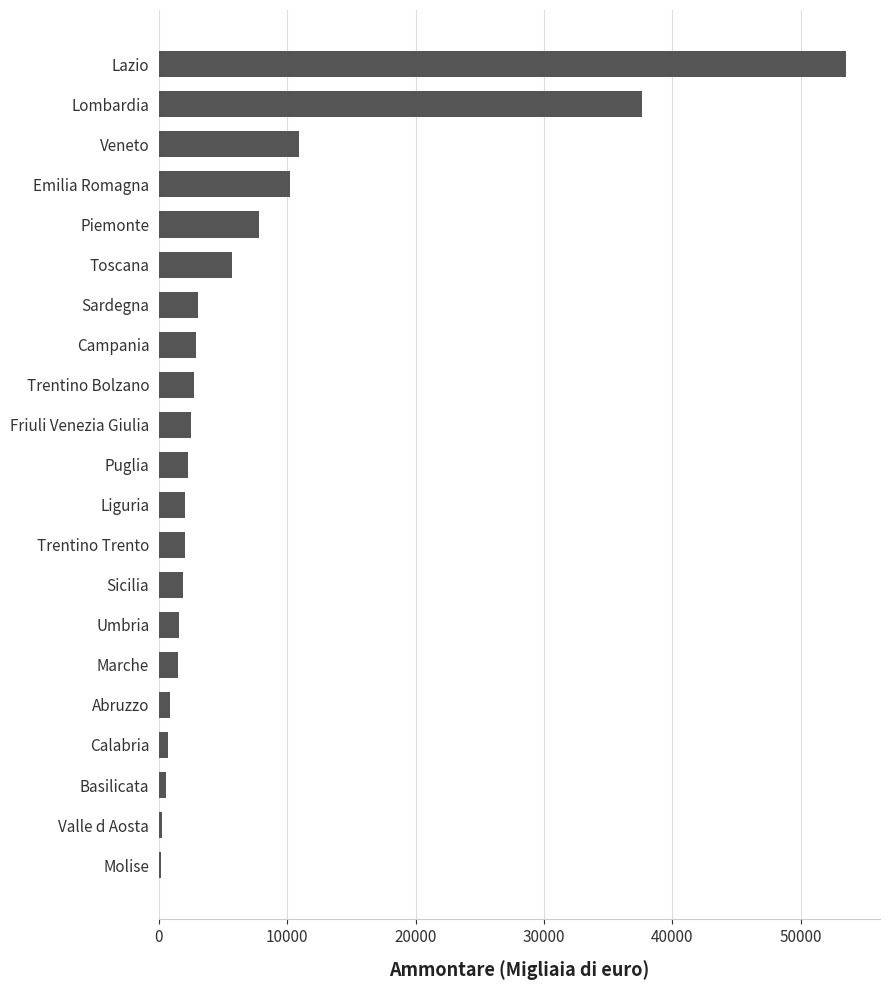

Count the number of categories in the chart.

21